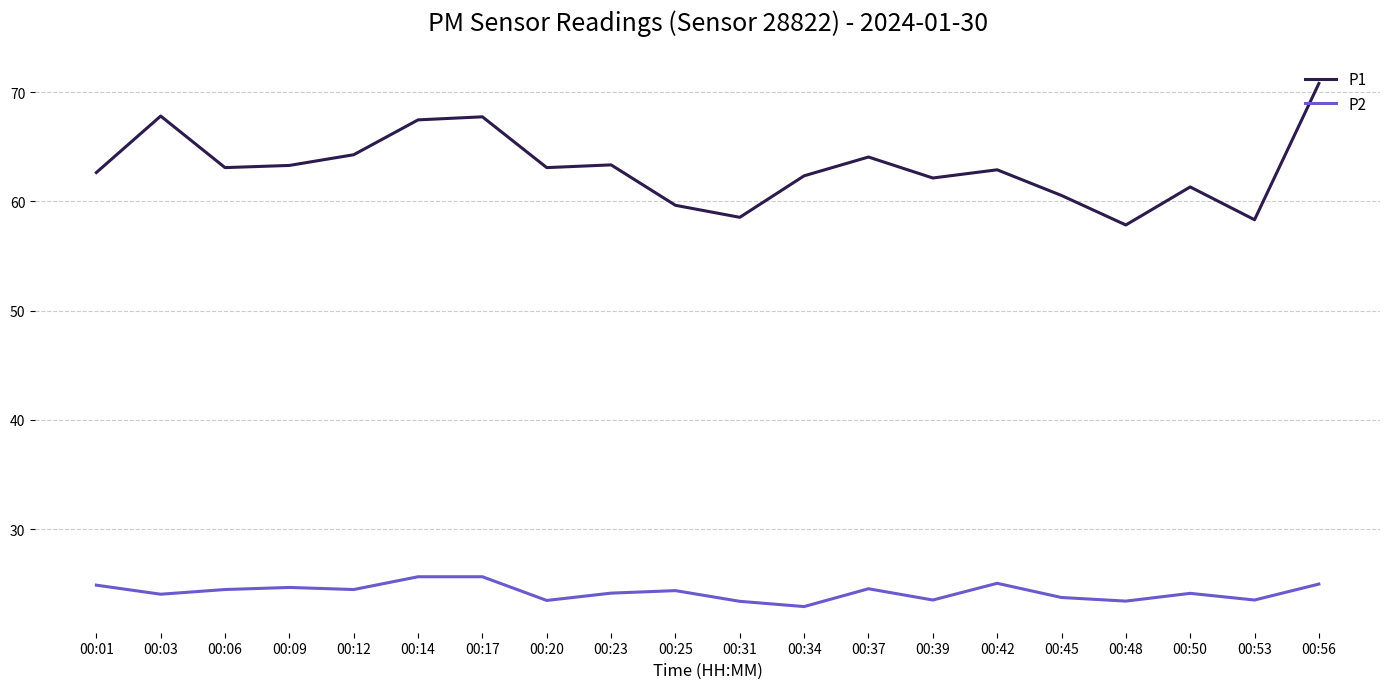

At which label does P1 first exceed 63?

00:03